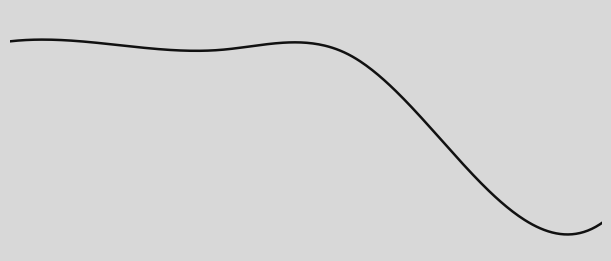

At how many categories does at least one series exceed 0?

5